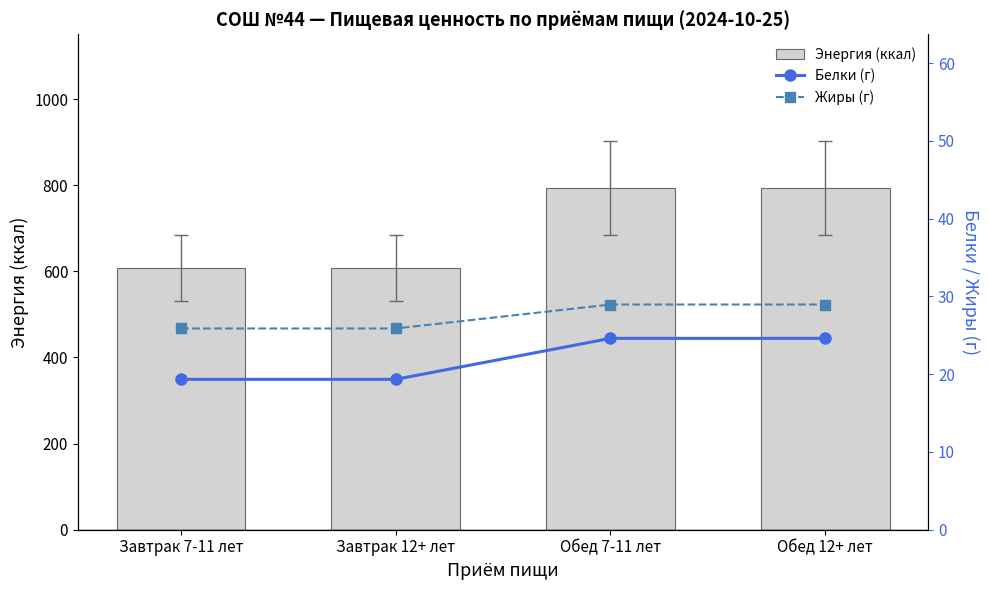

Reading left to right, transcribe all the data shown in this chart.

Энергия (ккал): Завтрак 7-11 лет=607.7	Завтрак 12+ лет=607.7	Обед 7-11 лет=793.5	Обед 12+ лет=793.5
Белки (г): Завтрак 7-11 лет=19.3	Завтрак 12+ лет=19.3	Обед 7-11 лет=24.6	Обед 12+ лет=24.6
Жиры (г): Завтрак 7-11 лет=25.9	Завтрак 12+ лет=25.9	Обед 7-11 лет=29.0	Обед 12+ лет=29.0